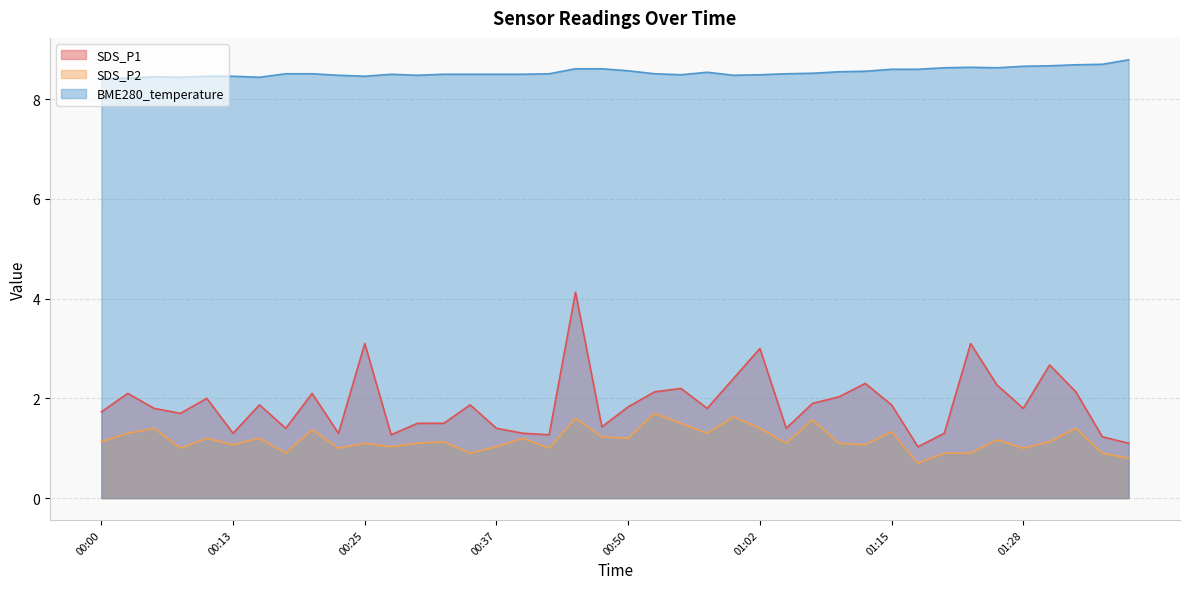

List the series in order of their peak value, lowest first.

SDS_P2, SDS_P1, BME280_temperature